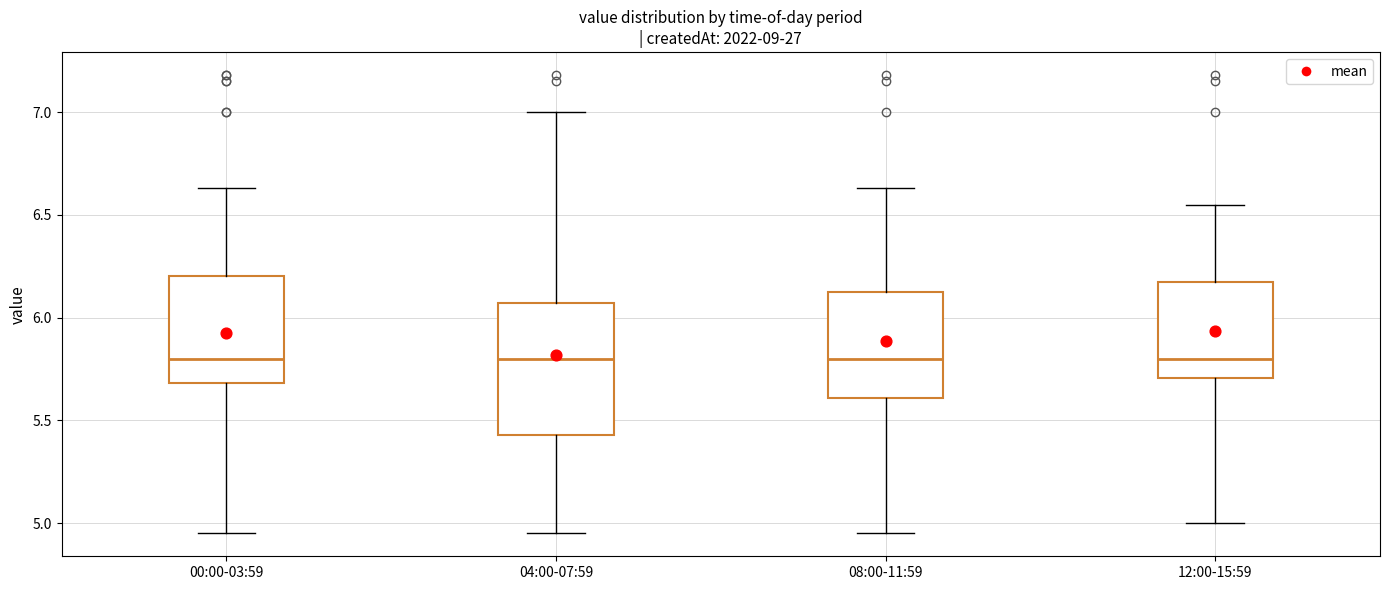

Where is the upper edge of the box for 08:00-11:59 on the y-axis? The values are not printed on the chart, so give them approximately, as read against the axis.

6.15